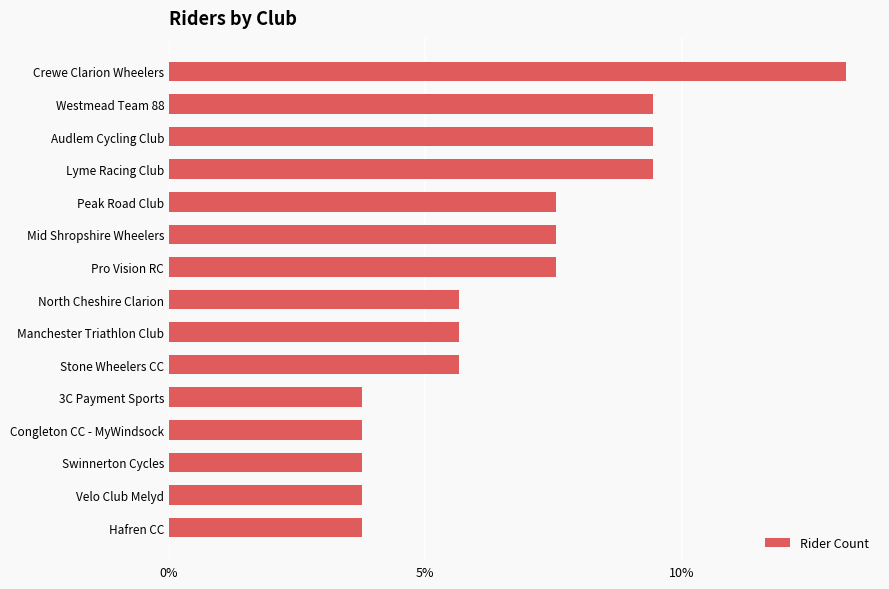

Are the bars horizontal?

Yes